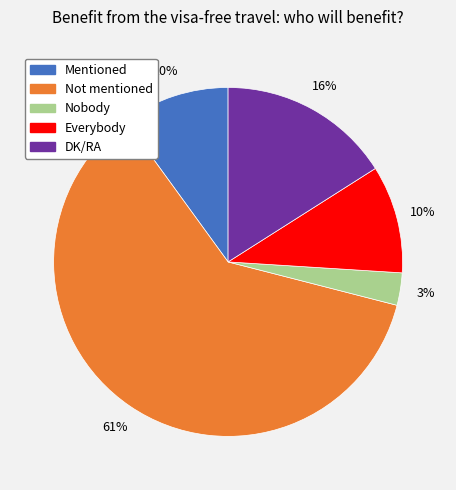

To the nearest percent, what is the difference between the DK/RA and Everybody slice percentages?

6%